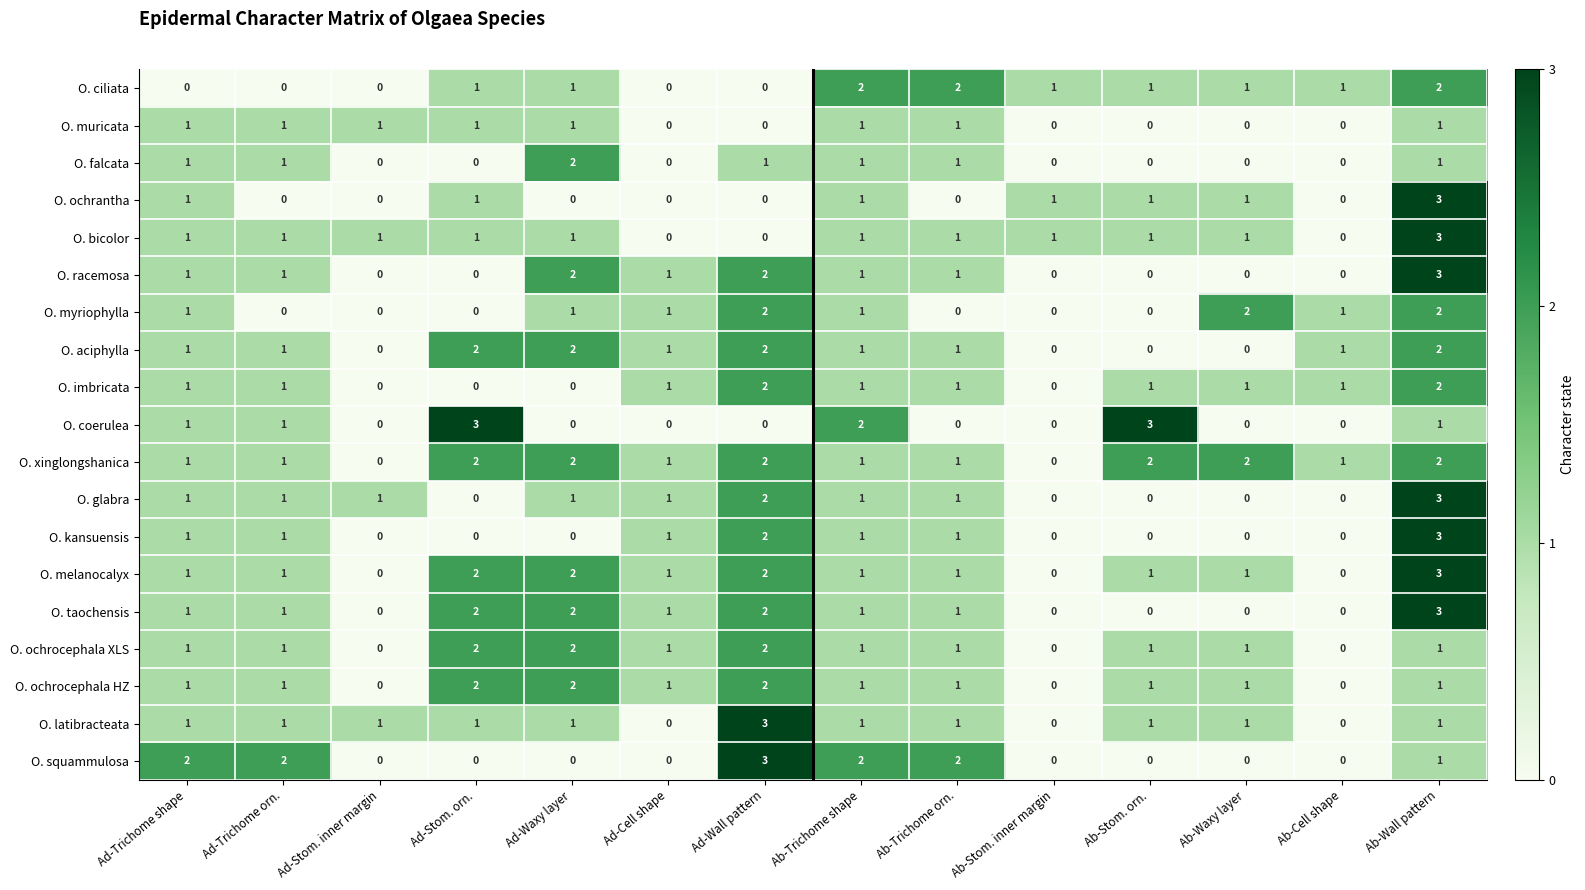

How many values in O. kansuensis are above zero?

7